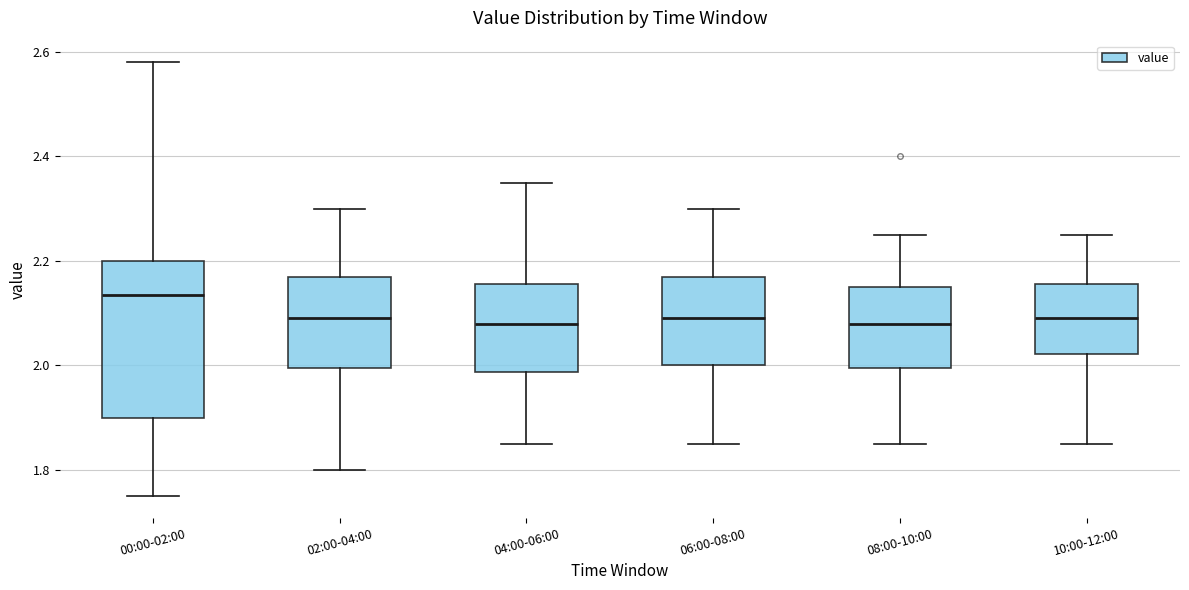

Reading left to right, transcribe this box plot: for each box, give where its median line is, the range the box spans, and where its two whiskers end, as read against the y-axis. The values are not printed on the chart, so give them approximately, as read against the axis.

00:00-02:00: median 2.14, box 1.90 to 2.20, whiskers 1.76 to 2.58
02:00-04:00: median 2.10, box 2.00 to 2.18, whiskers 1.80 to 2.30
04:00-06:00: median 2.08, box 1.98 to 2.16, whiskers 1.86 to 2.36
06:00-08:00: median 2.10, box 2.00 to 2.18, whiskers 1.86 to 2.30
08:00-10:00: median 2.08, box 2.00 to 2.16, whiskers 1.86 to 2.26
10:00-12:00: median 2.10, box 2.02 to 2.16, whiskers 1.86 to 2.26